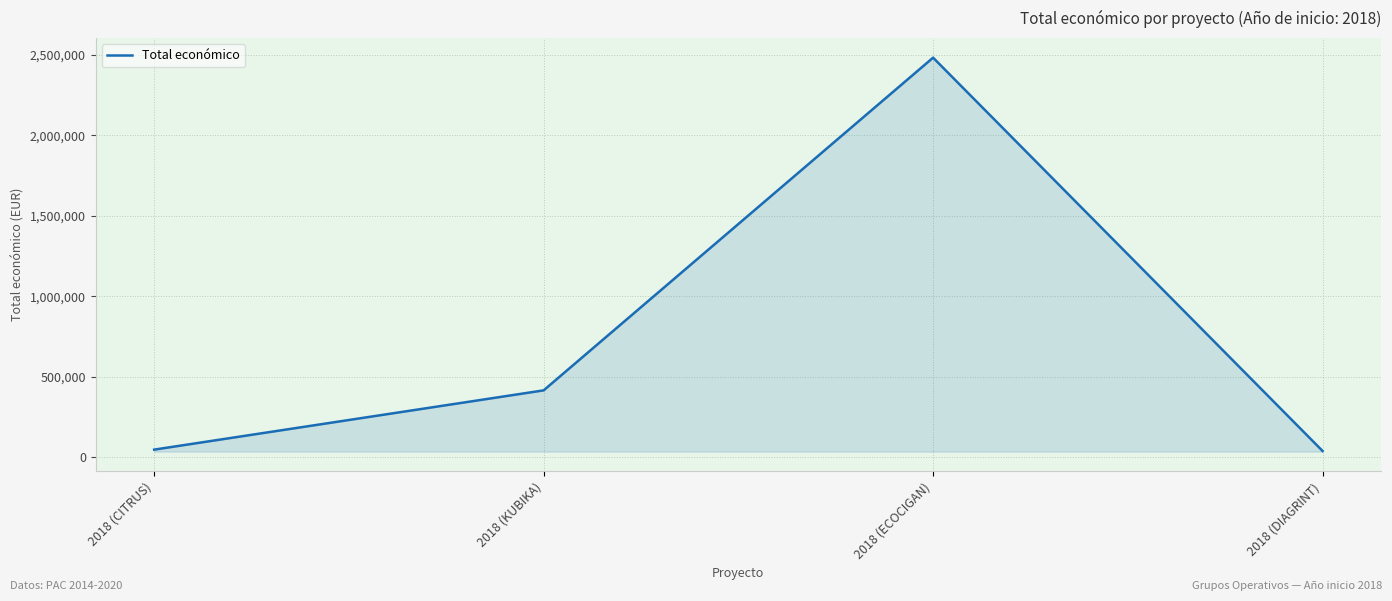

What is the sum of all values?

2982726